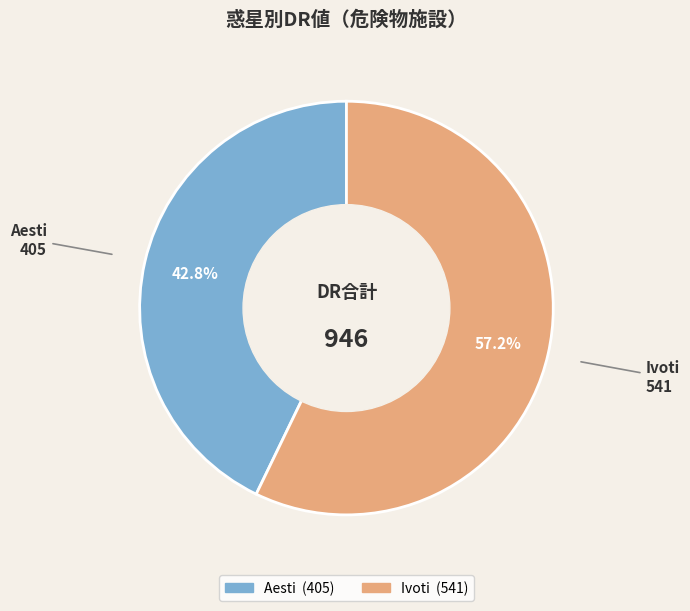

Is it true that Ivoti is 51% of the pie?

False